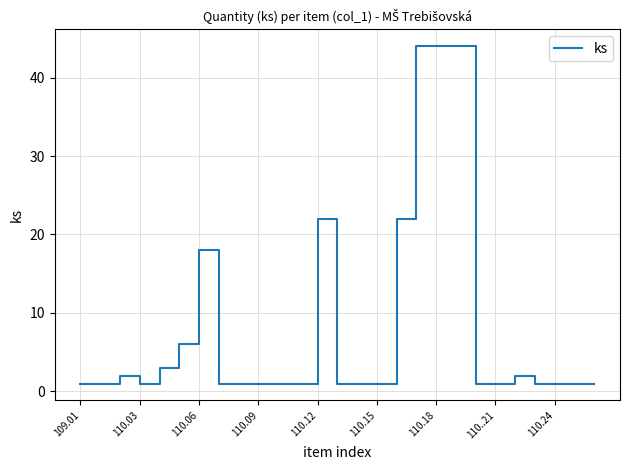

Reading left to right, list all the values displayed in this chart.

1	1	2	1	3	6	18	1	1	1	1	1	22	1	1	1	22	44	44	44	1	1	2	1	1	1	1